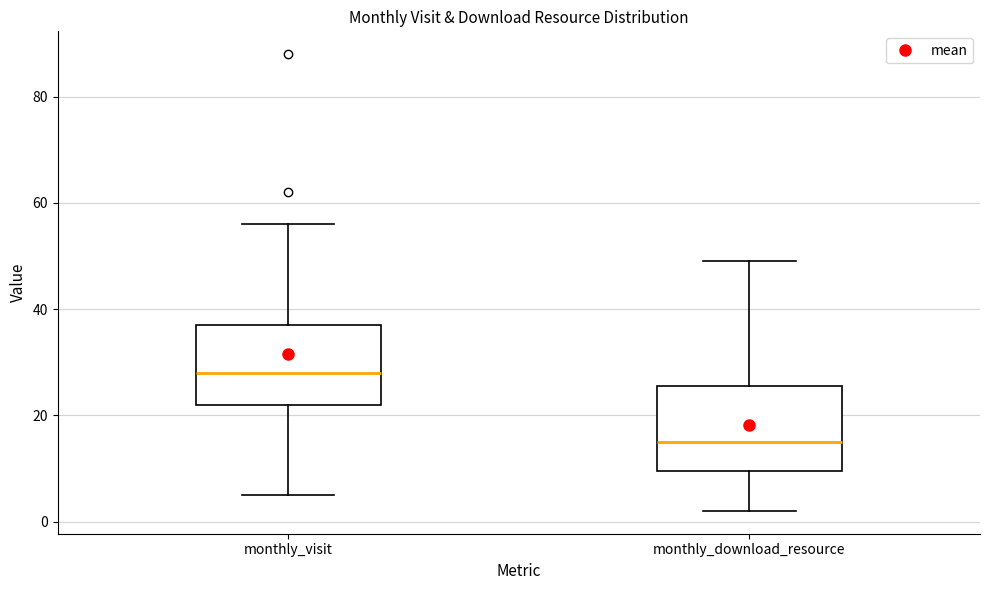

Where does the upper whisker of the box for monthly_download_resource end on the y-axis? The values are not printed on the chart, so give them approximately, as read against the axis.

50